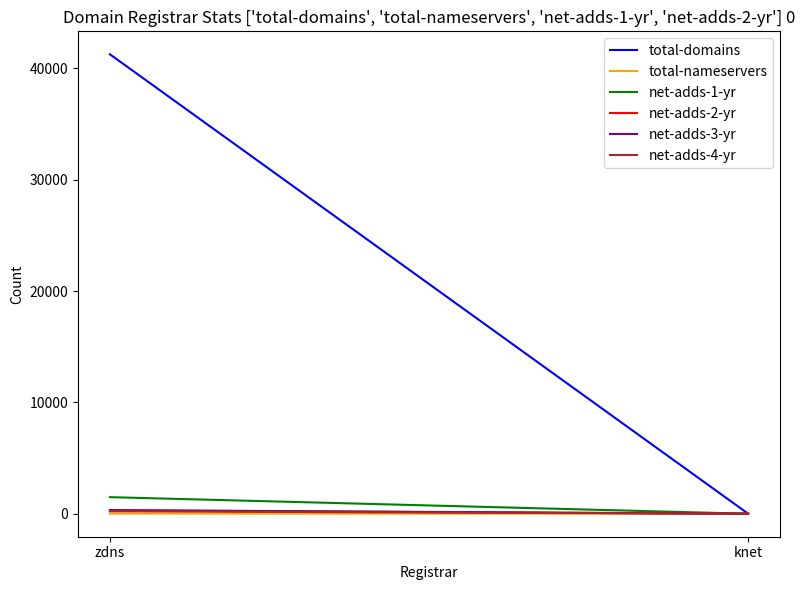

Count the number of data series in this chart.

6